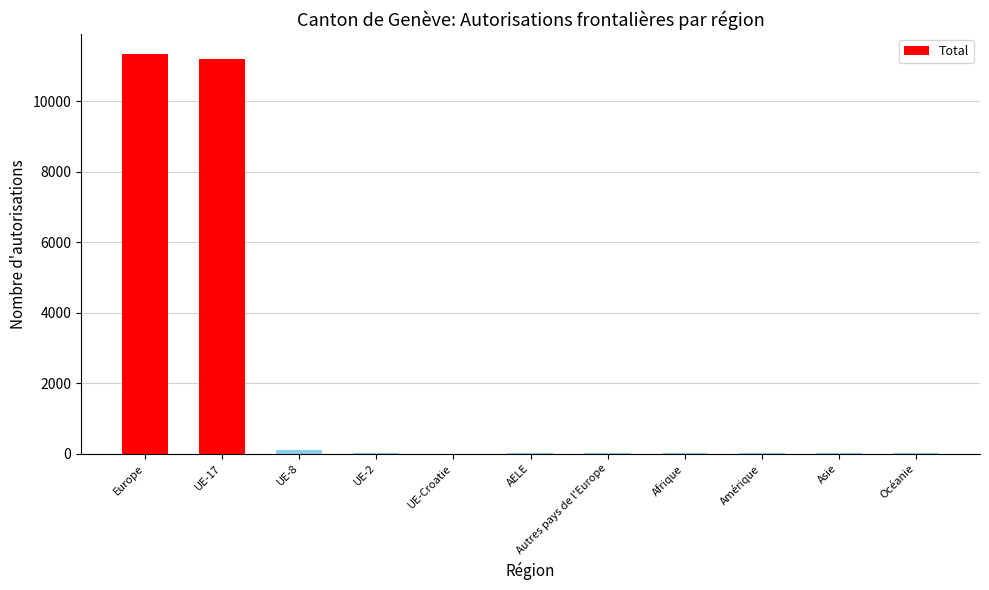

What is the sum of all values?

22728